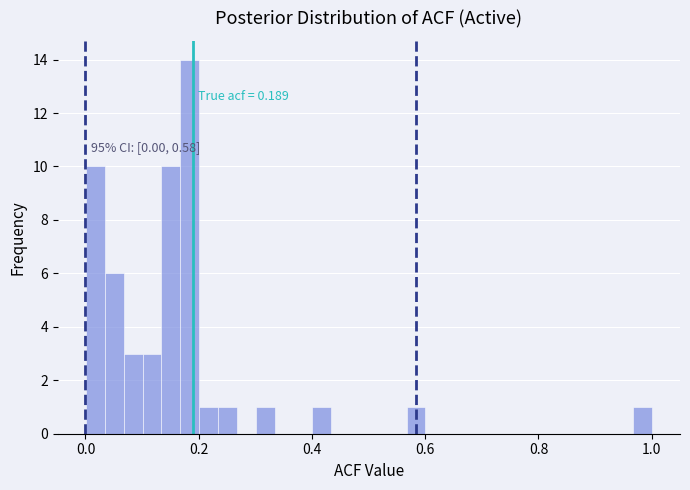

Read against the x-axis, roughly where is the centre of the tallest bar?

0.18